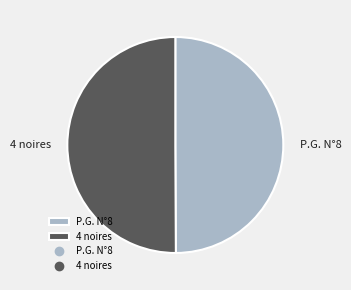

Do P.G. N°8 and 4 noires together represent more than half of the pie?

Yes